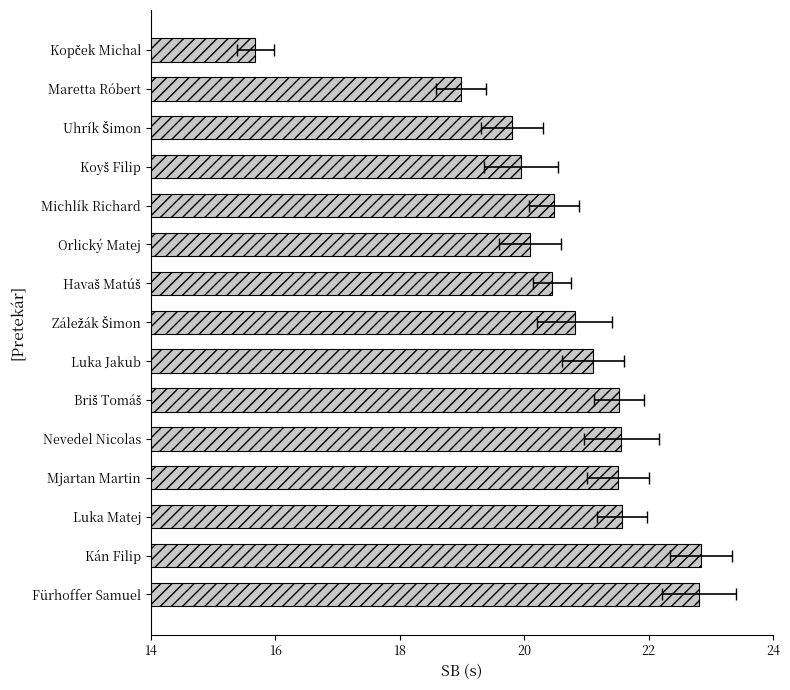

Reading left to right, extract all data points from this chart.

15.7	19.0	19.8	19.9	20.5	20.1	20.4	20.8	21.1	21.5	21.6	21.5	21.6	22.8	22.8